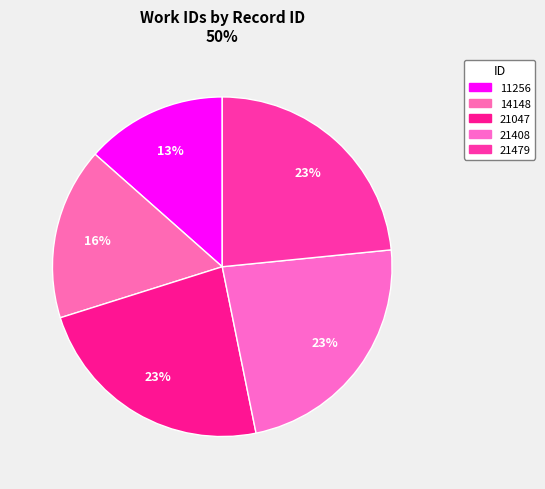

How many segments does this pie chart have?

5